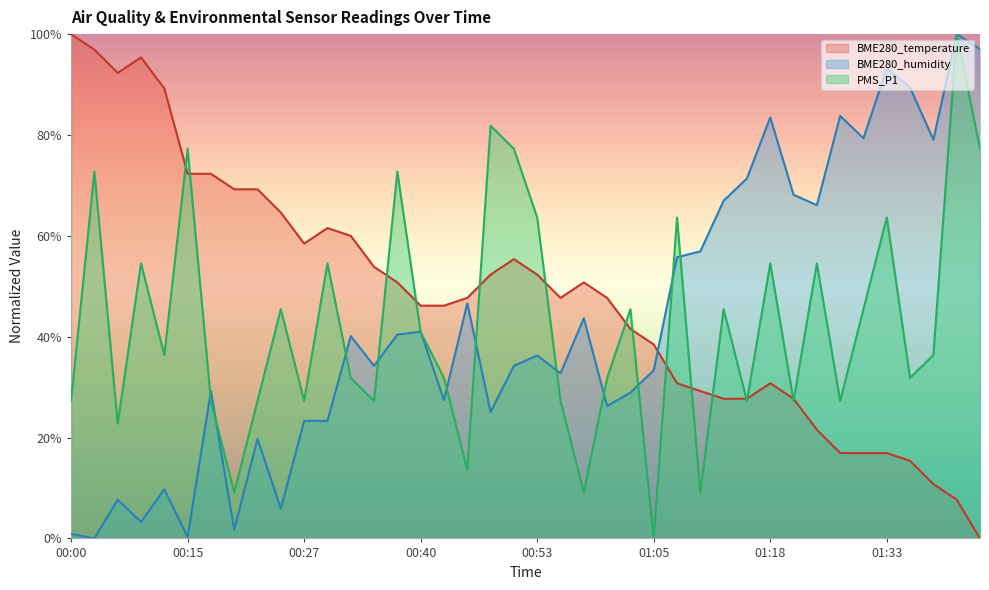

What is the sum of all PMS_P1 values?

1700.0